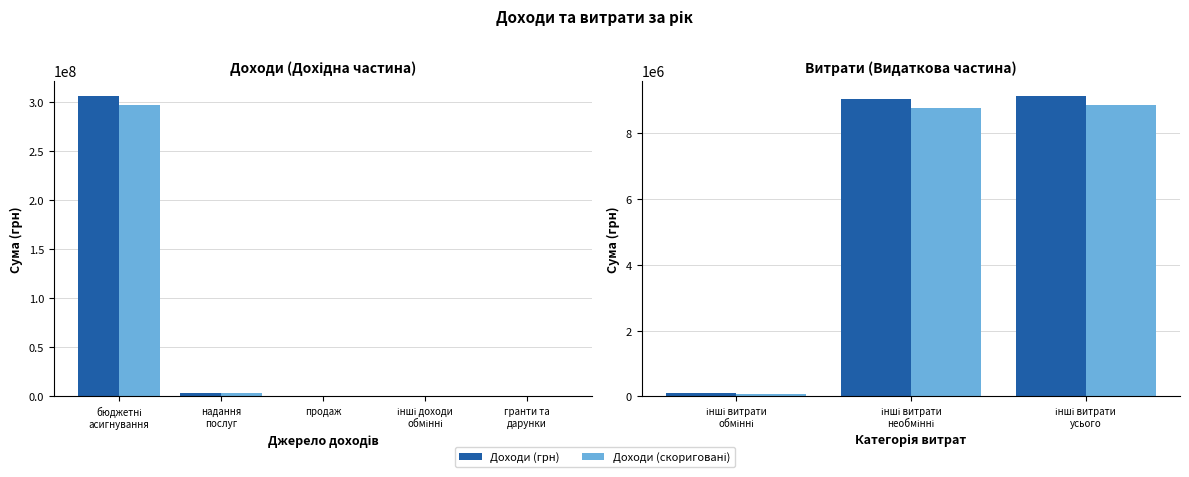

The chart shows a value of 107134615 at бюджетні асигнування. True or false?

False